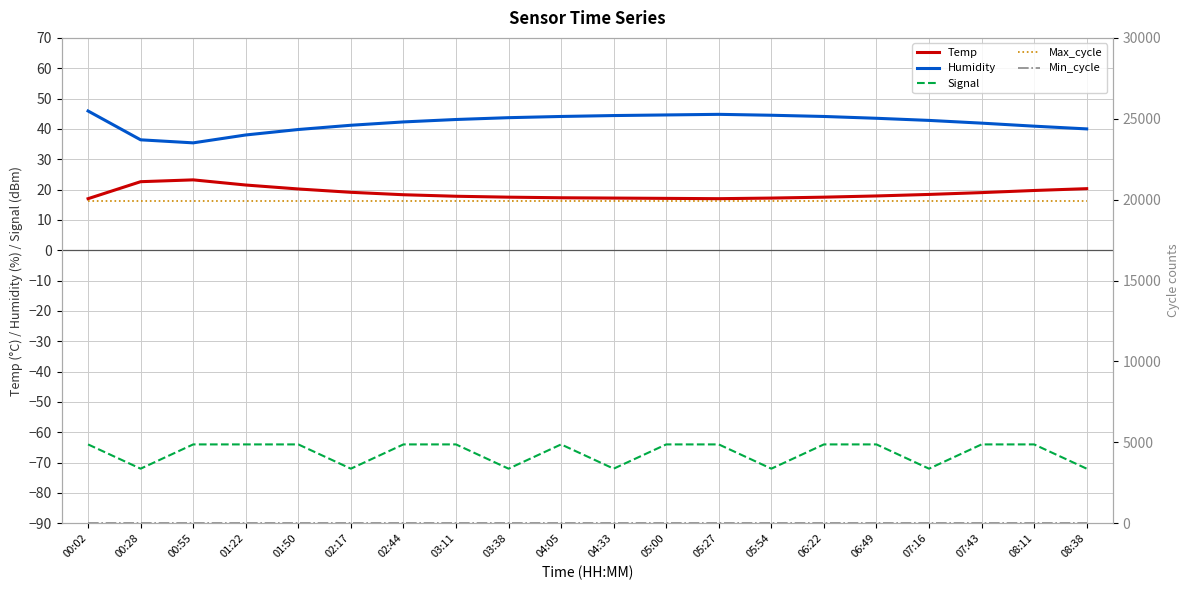

The value of Humidity at 03:38 is 11.7. True or false?

False